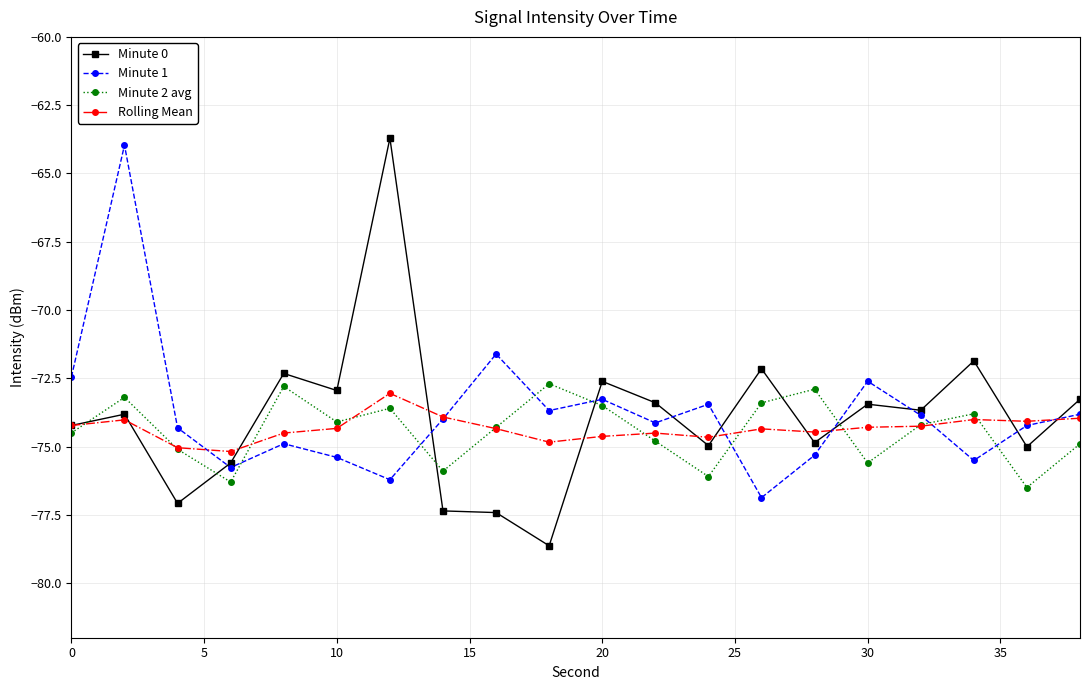

Which series ends up on top after the final intersection of Minute 1 and Minute 2 avg?

Minute 1